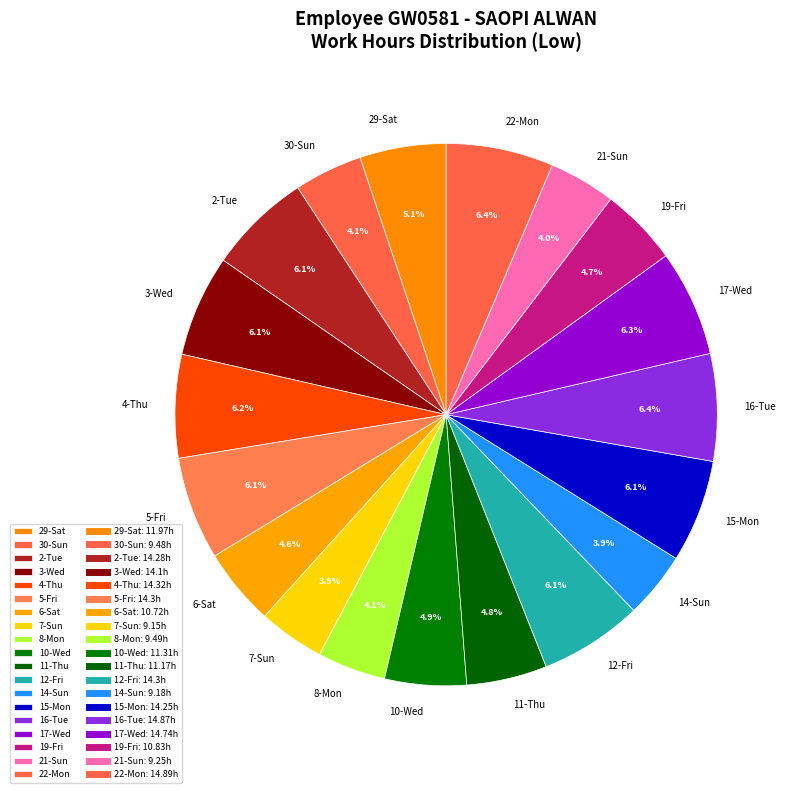

To the nearest percent, what percentage of the pie is 10-Wed?

5%